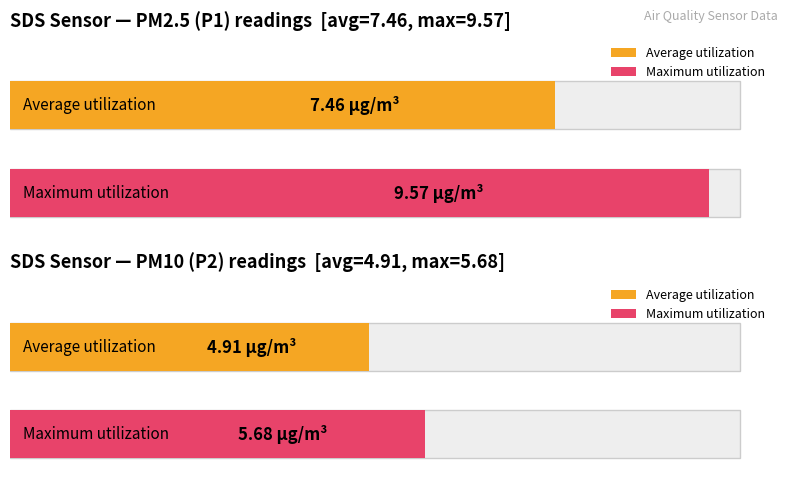

What is the total value across all series at SDS_P2?

10.6